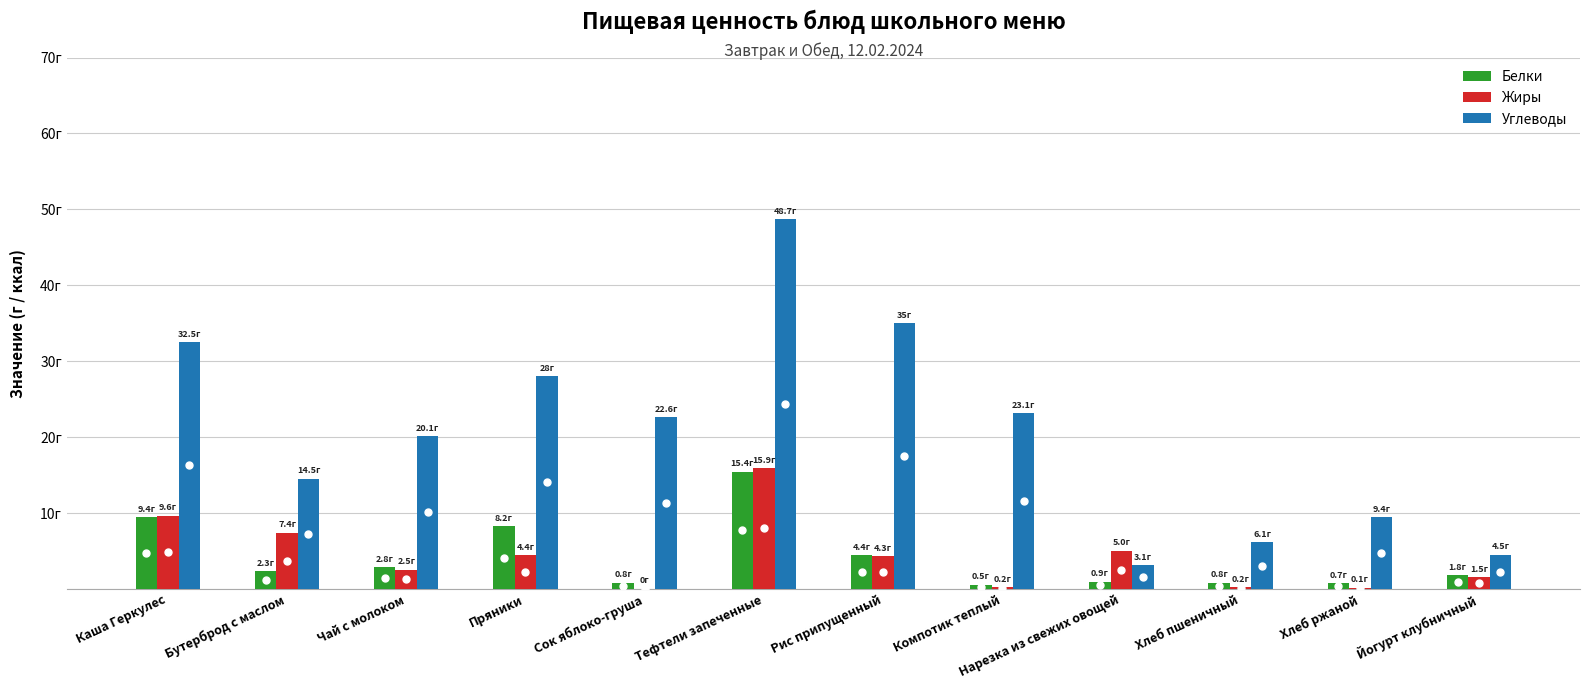

What is the difference between the highest and lowest values at Нарезка из свежих овощей?

4.1